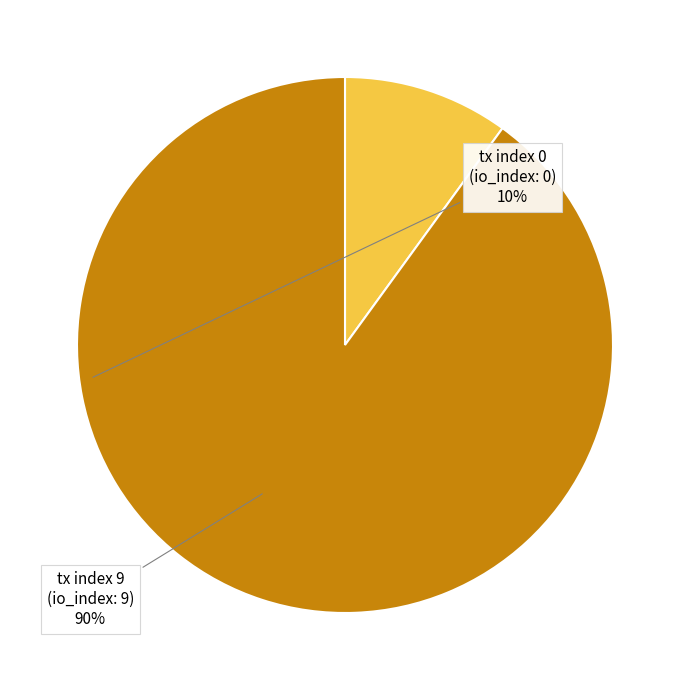

Which has a higher value, tx index 0 or tx index 9?

tx index 9